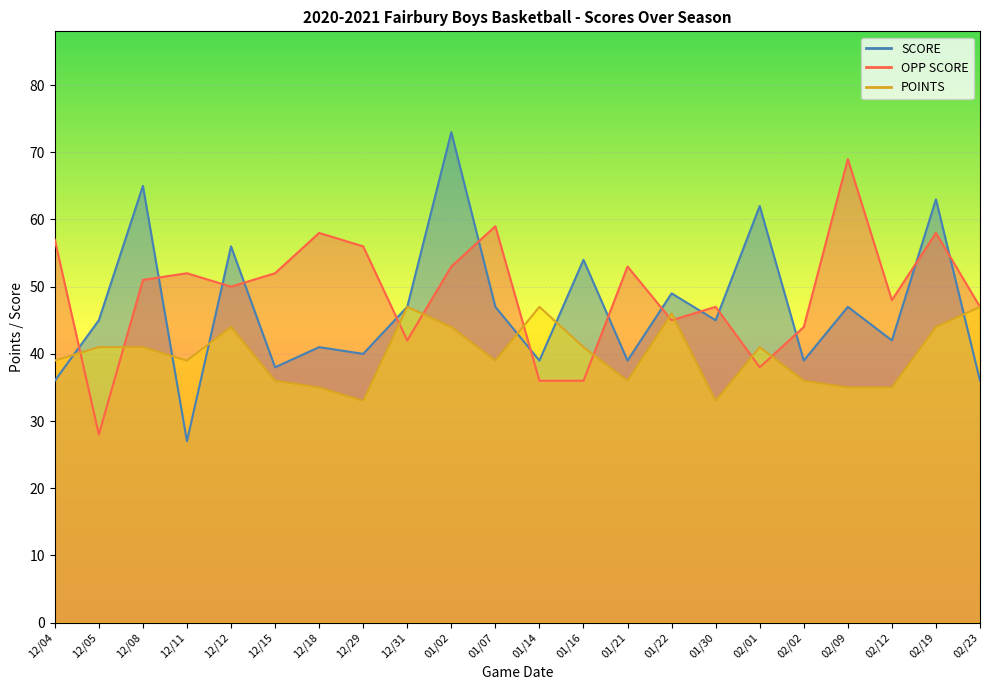

Reading left to right, extract all data points from this chart.

SCORE: 36	45	65	27	56	38	41	40	47	73	47	39	54	39	49	45	62	39	47	42	63	36
OPP SCORE: 57	28	51	52	50	52	58	56	42	53	59	36	36	53	45	47	38	44	69	48	58	47